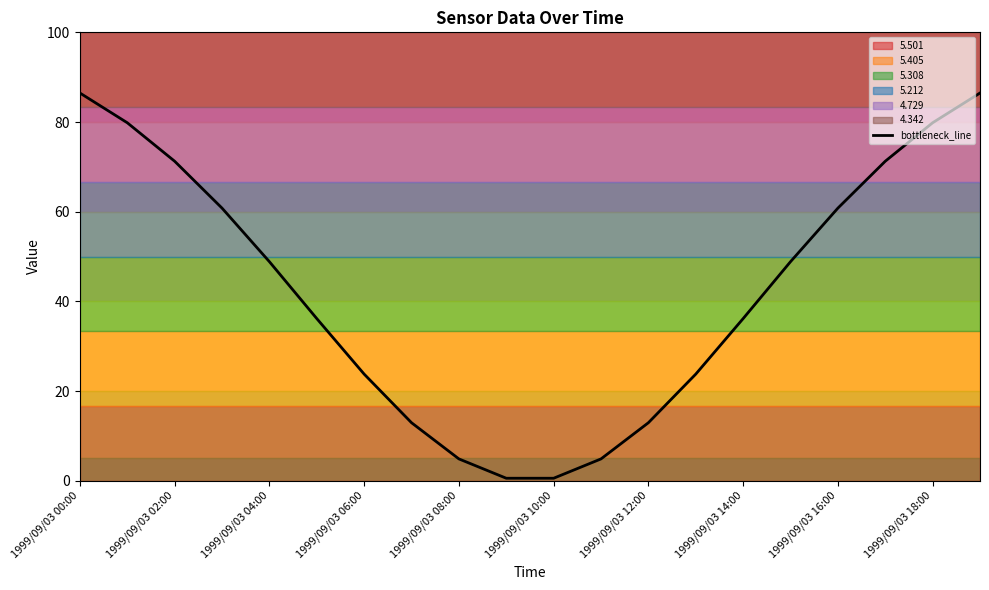

What is the highest value of the bottleneck_line series?

86.5